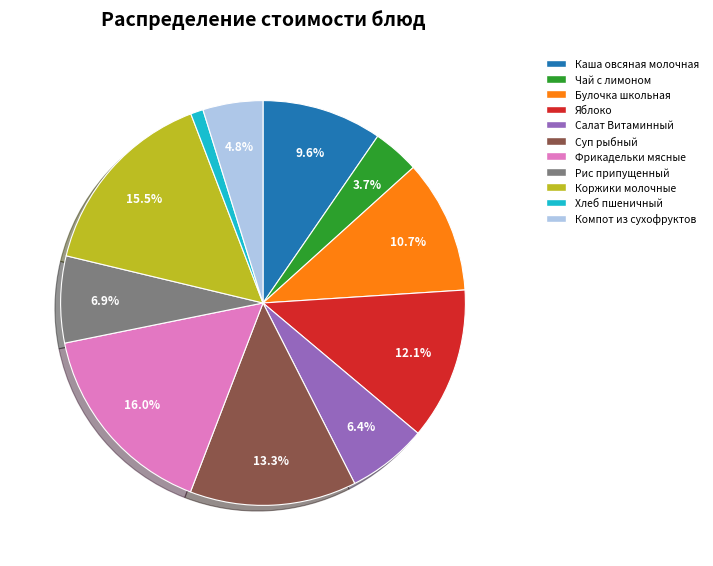

Is there any slice that represents more than half of the pie?

No